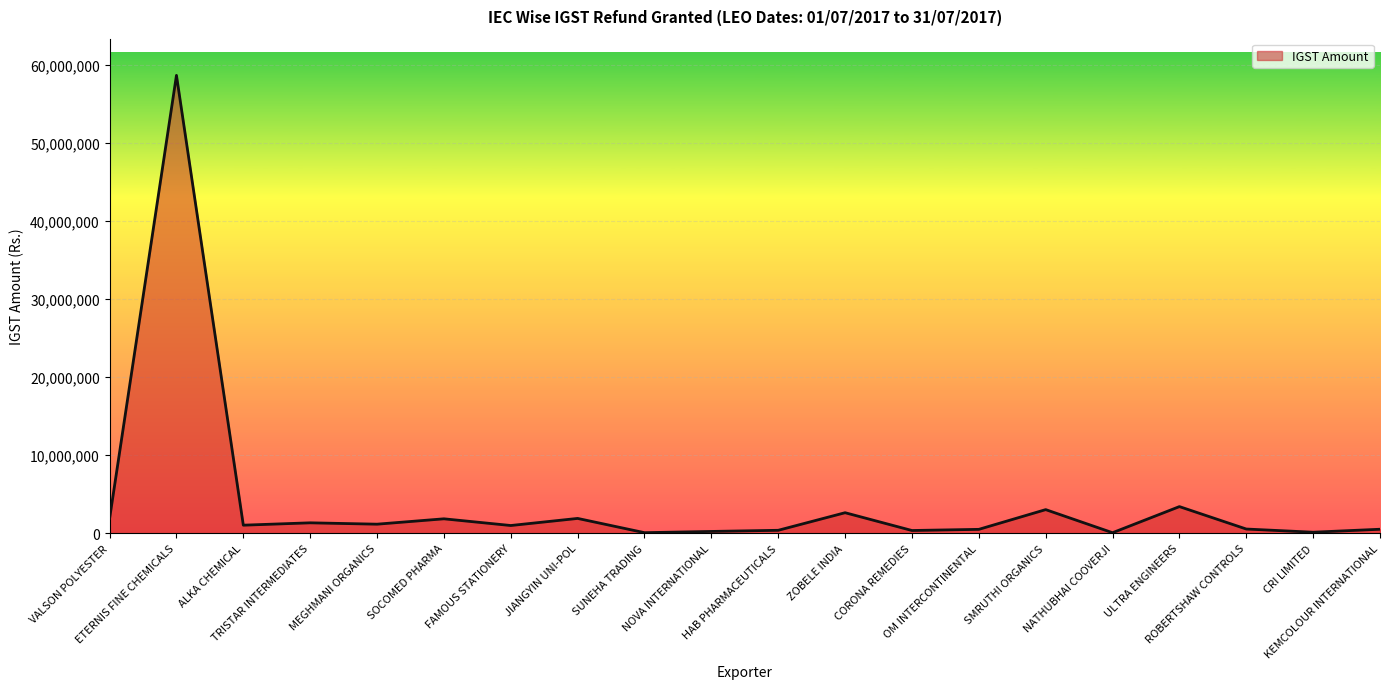

What is the difference between the maximum and minimum values?

58565975